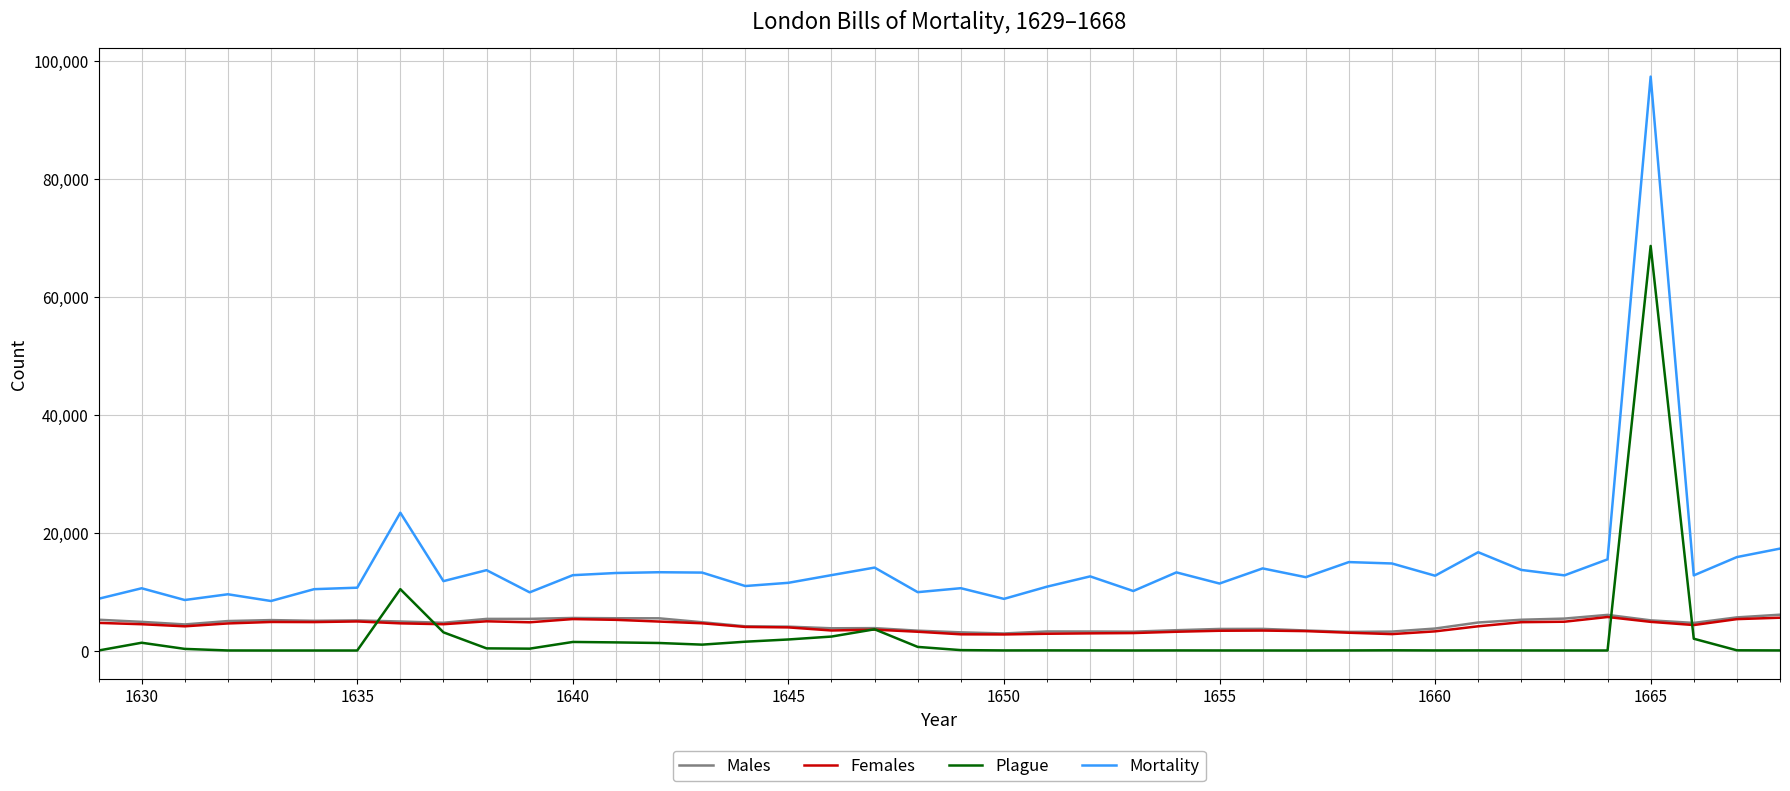

In Females, how many points are higher than both neighbors (excluding endpoints)?

7